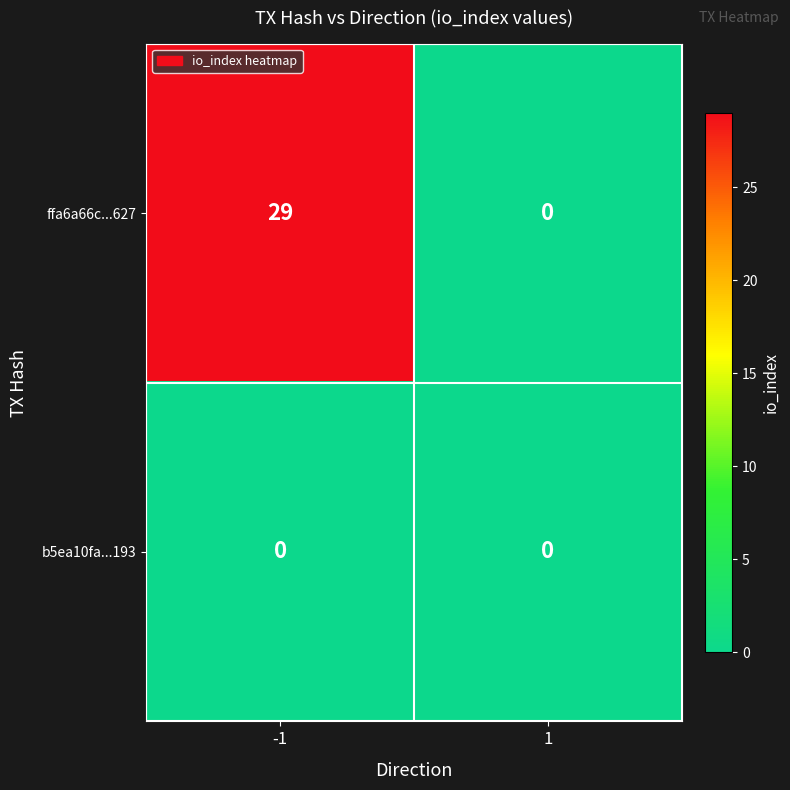

Reading left to right, list all the values displayed in this chart.

ffa6a66c...627: 29	0
b5ea10fa...193: 0	0